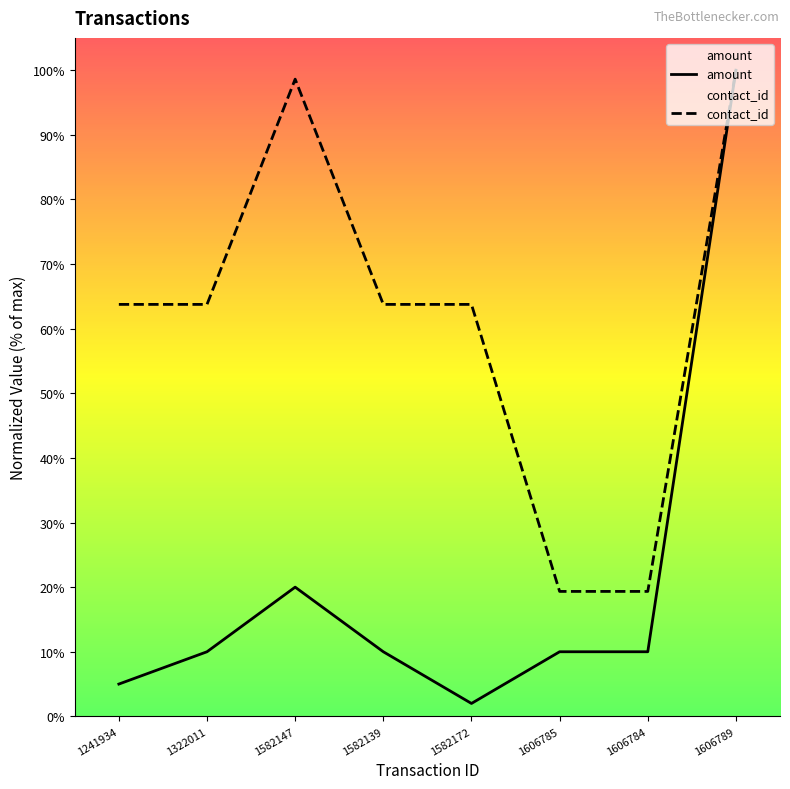

True or false: amount and contact_id cross at least once.

False